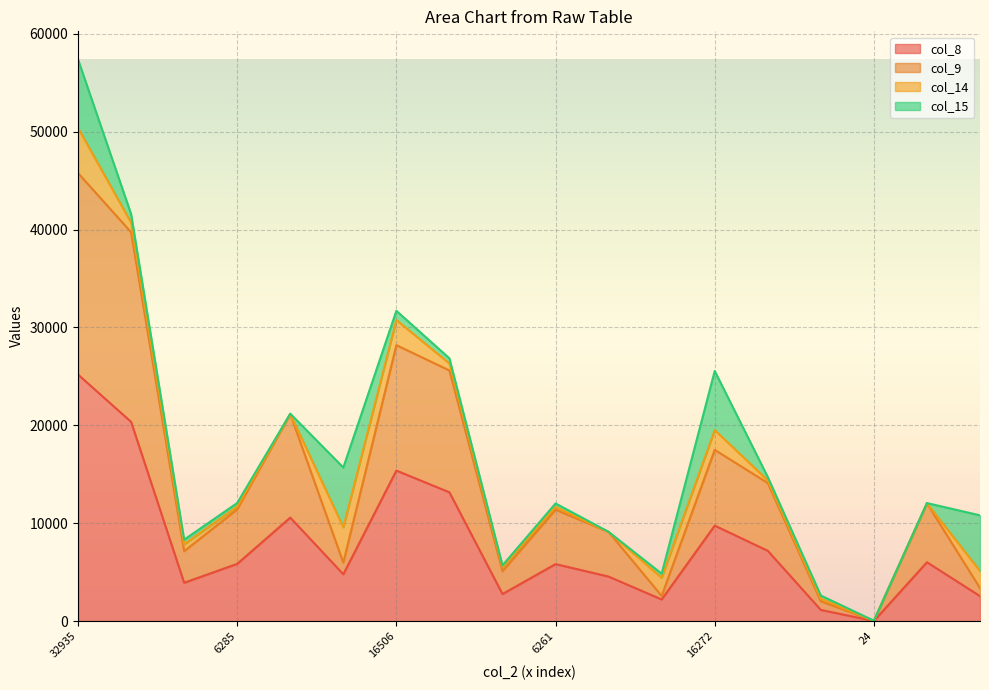

Is it true that col_8 equals 1717 at 2957?

False